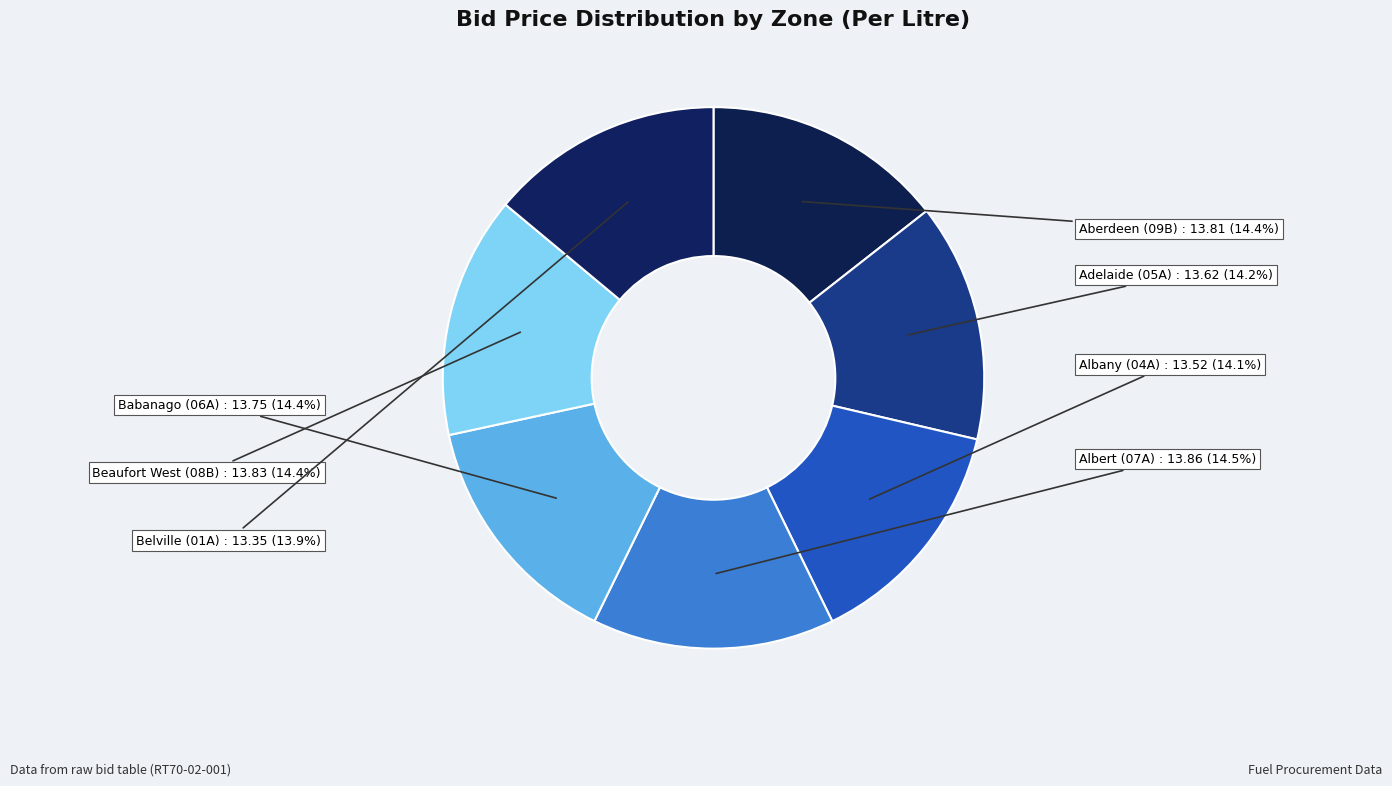

Is the sum of Albany (04A) and Belville (01A) greater than half?

No